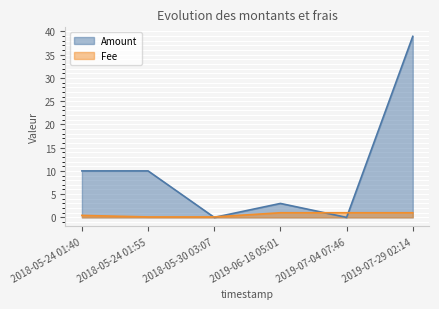

What is the maximum value for Amount?

38.9